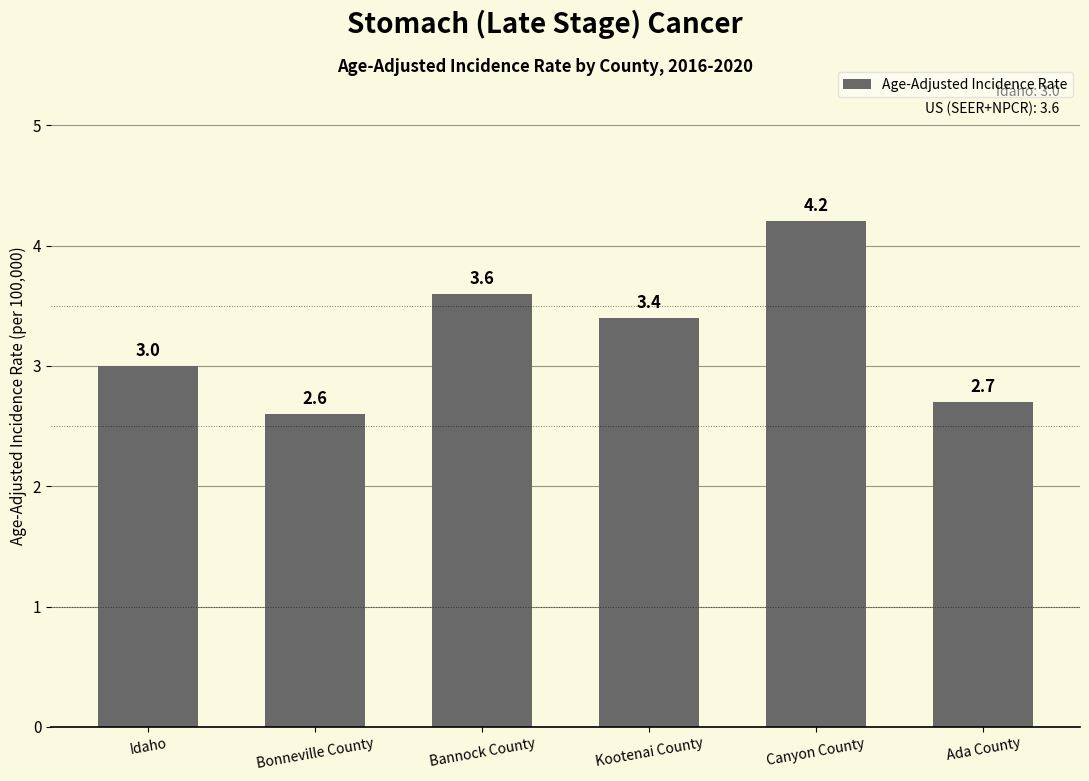

Which category has the lowest value across all series?

Bonneville County